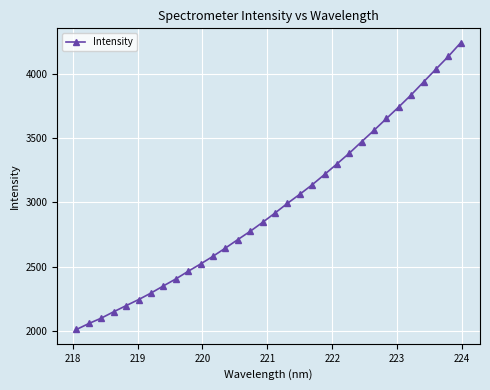

How many values exceed 2917?

16